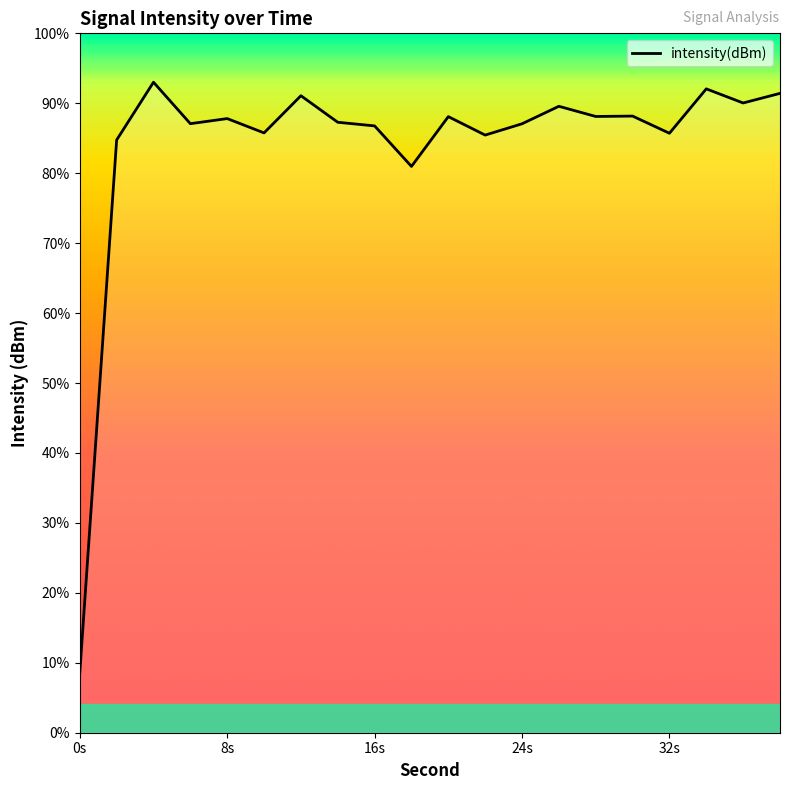

Which has a higher value, 8 or 8s?

8